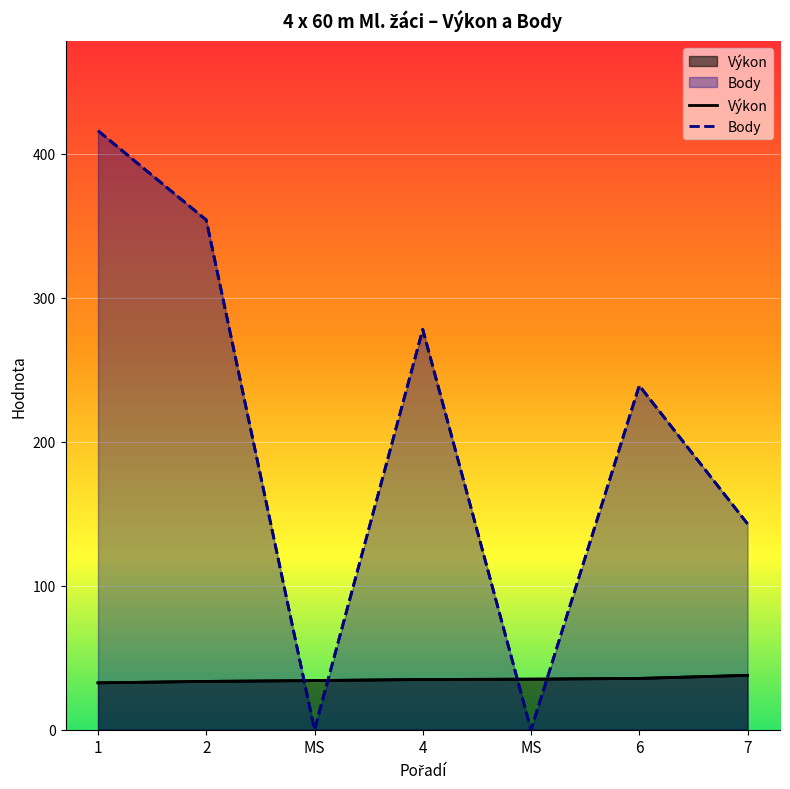

How many lines are shown in the chart?

2